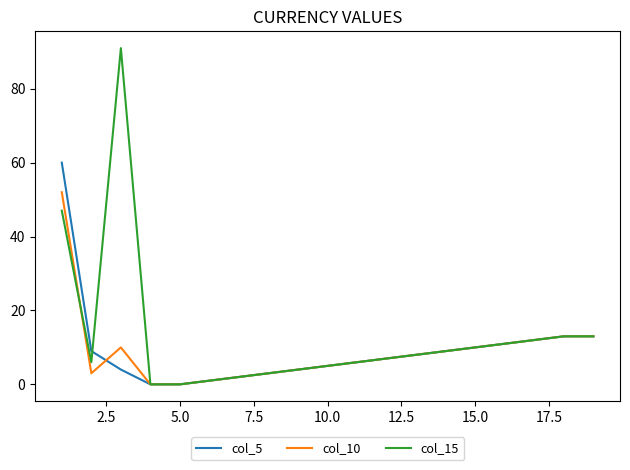

What is the greatest value displayed?

91